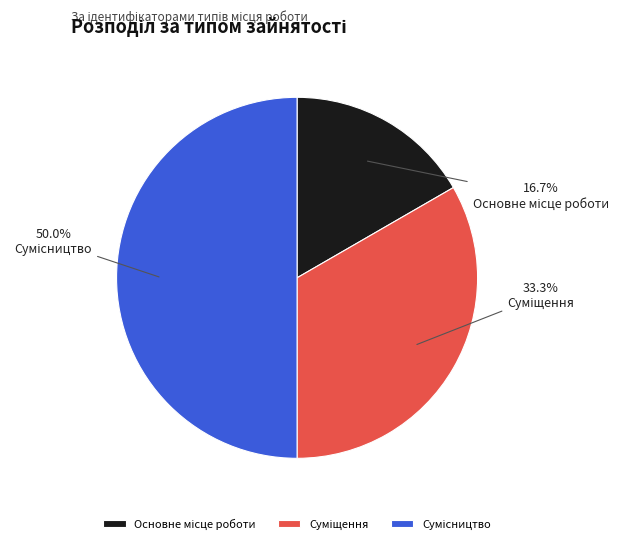

What percentage is the Основне місце роботи slice, to the nearest percent?

17%